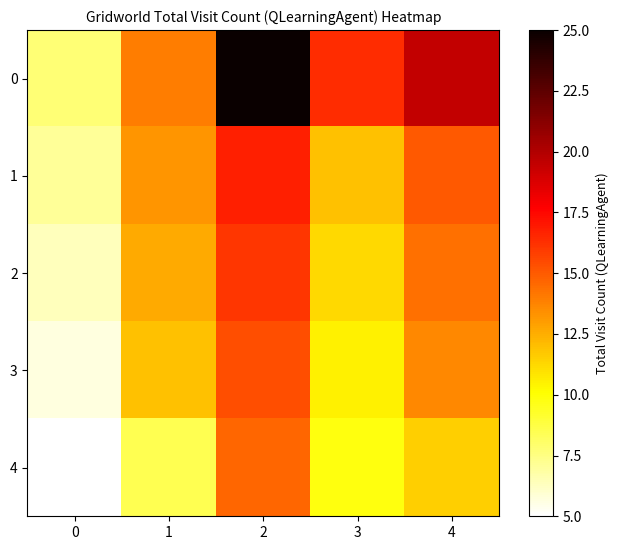

Between 0 and 3, which is larger?

3